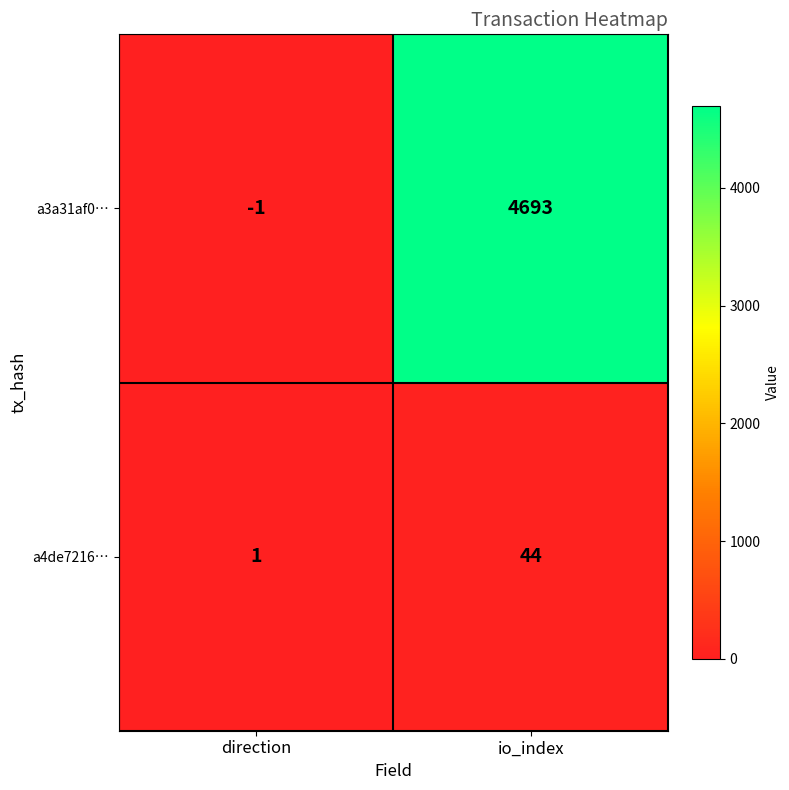

Rank the series by their maximum value, from highest to lowest.

a3a31af0…, a4de7216…